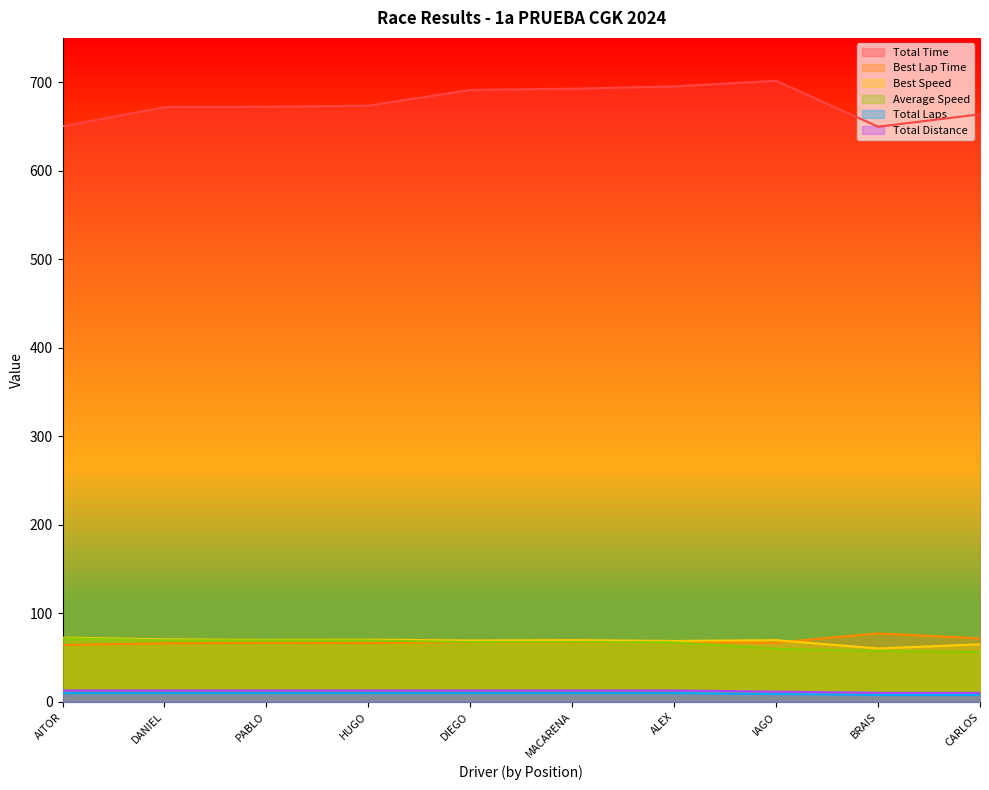

True or false: Total Laps and Best Speed cross at least once.

False